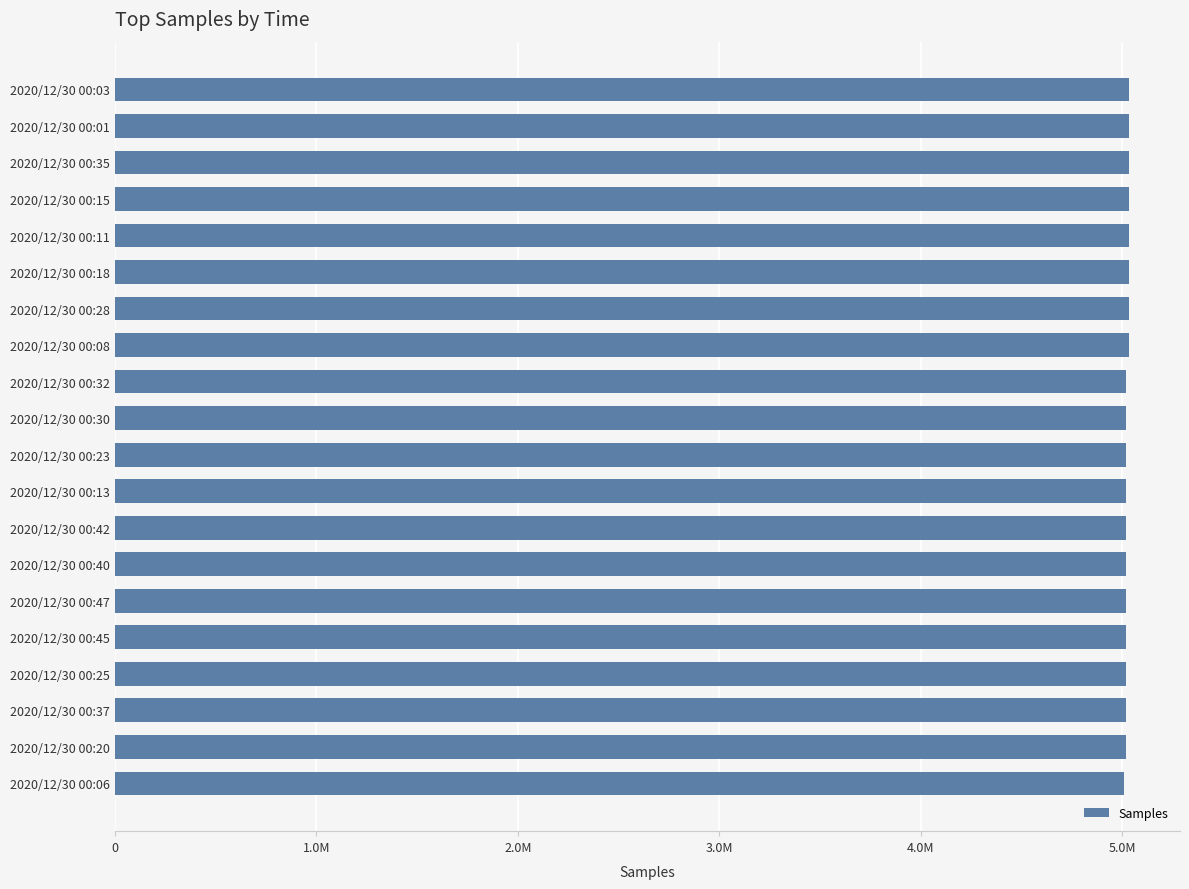

What is the difference between the maximum and second lowest values?

17894